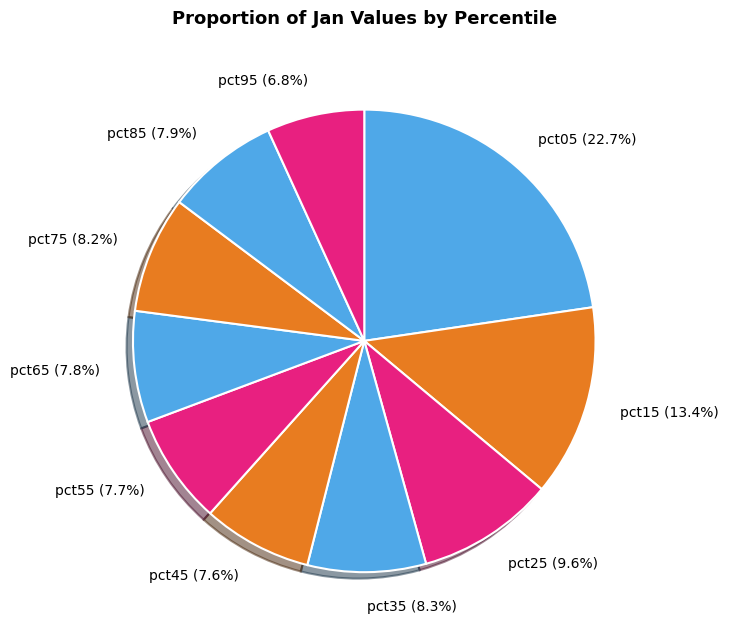

To the nearest percent, what is the combined percentage of pct05 and pct85?

31%